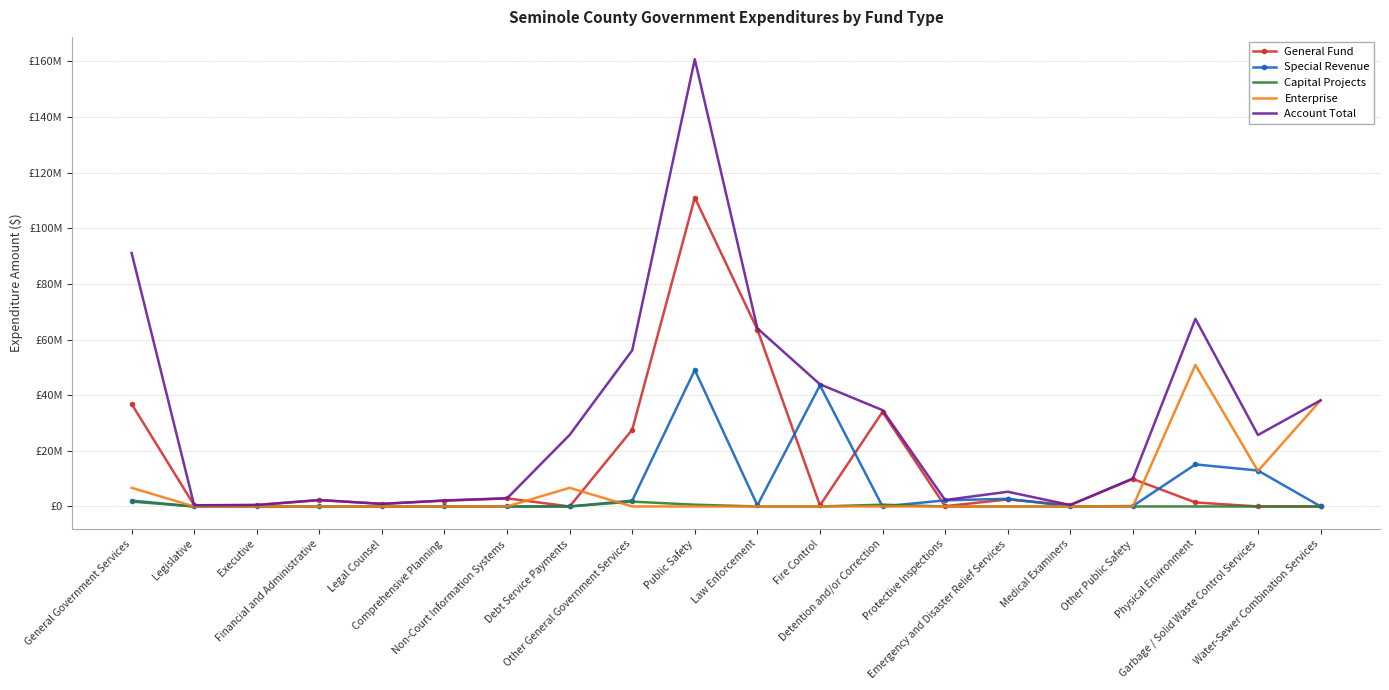

What are all the series names shown in the legend?

General Fund, Special Revenue, Capital Projects, Enterprise, Account Total